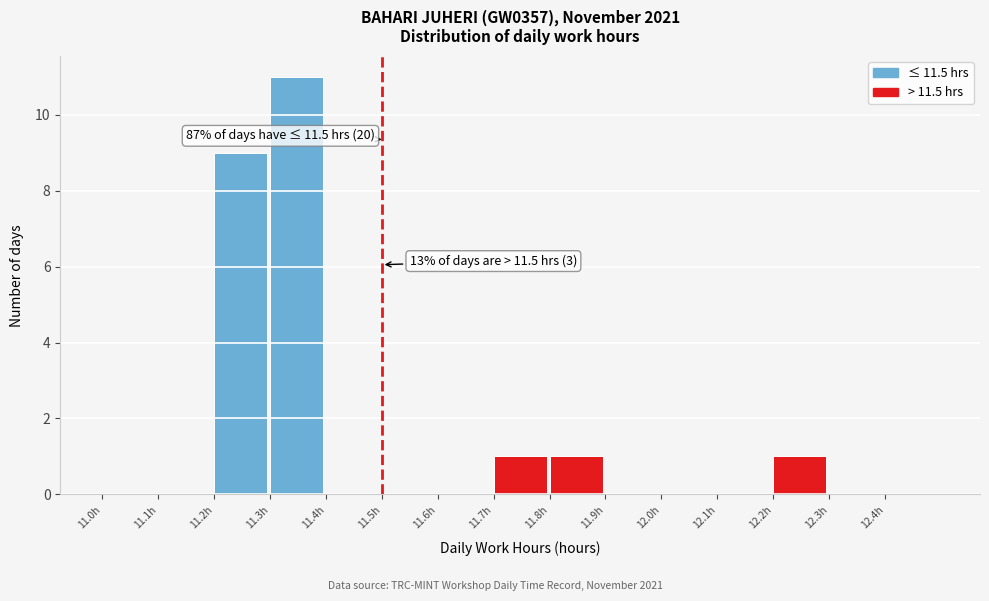

Which range on the x-axis has the tallest bar?

11.3 to 11.4